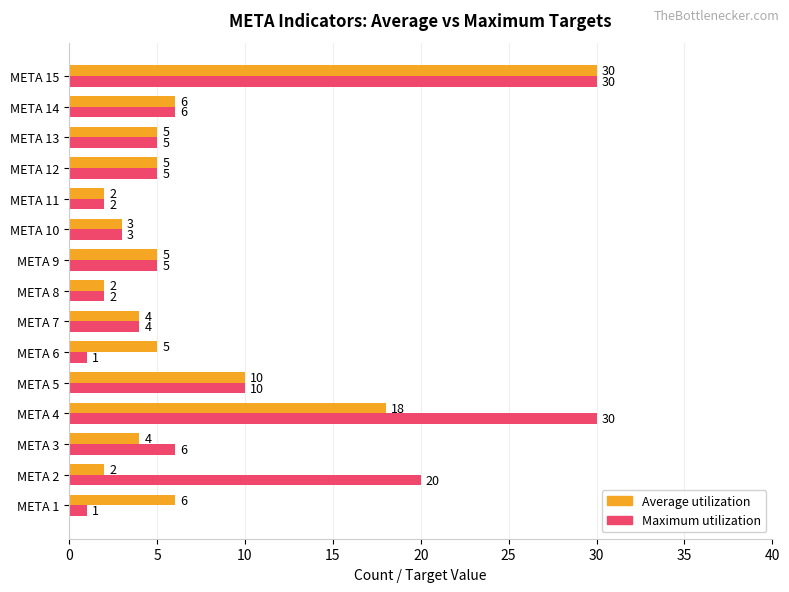

Where is Average utilization nearest to the value 16?

META 4